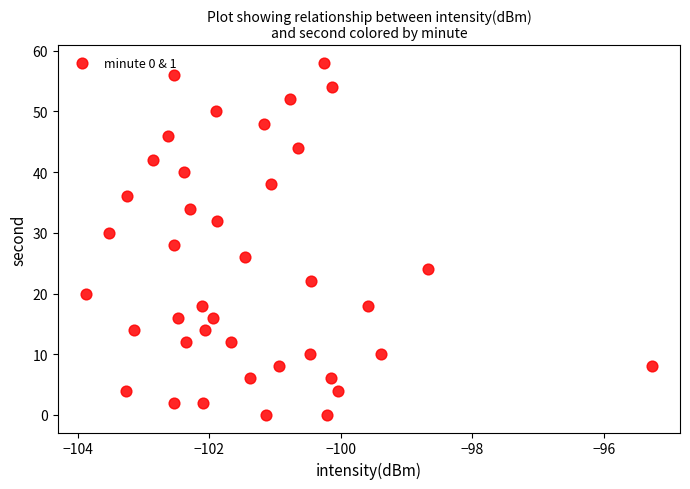

What is the range of Y values (max minus min)?

58